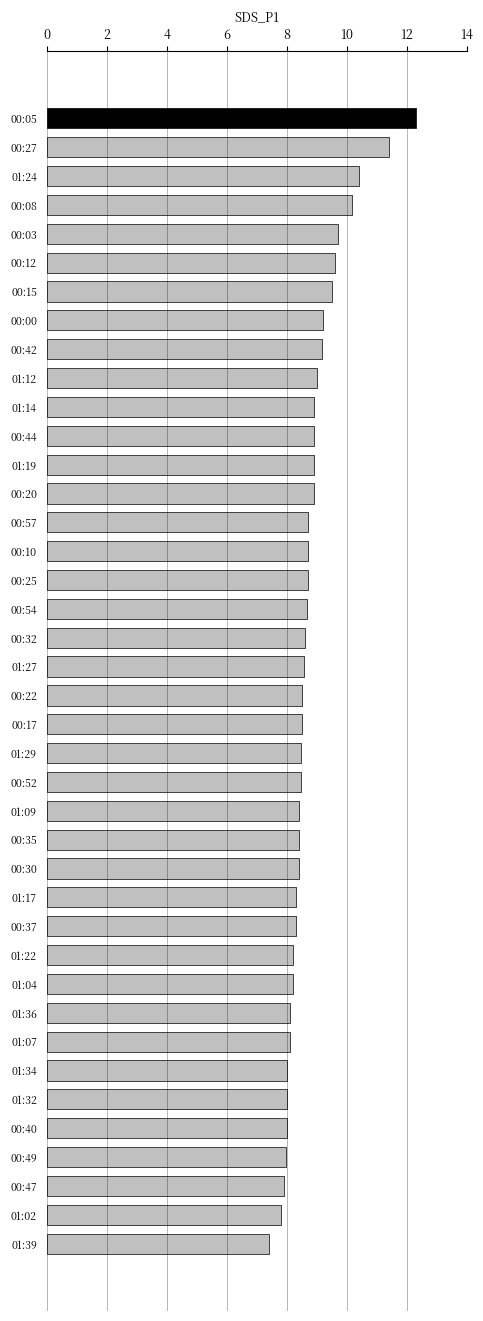

Which category has the lowest value across all series?

01:39